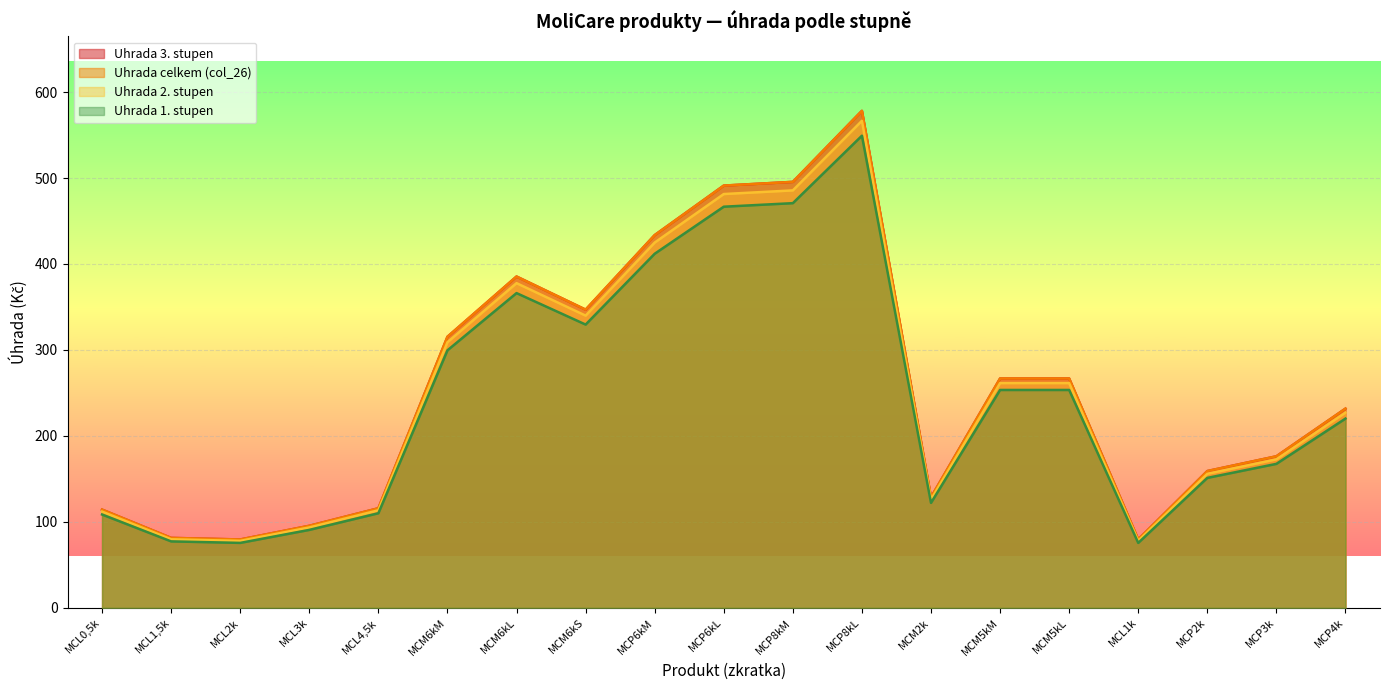

The Uhrada 1. stupen series shows 45.7 at MCL1,5k. True or false?

False